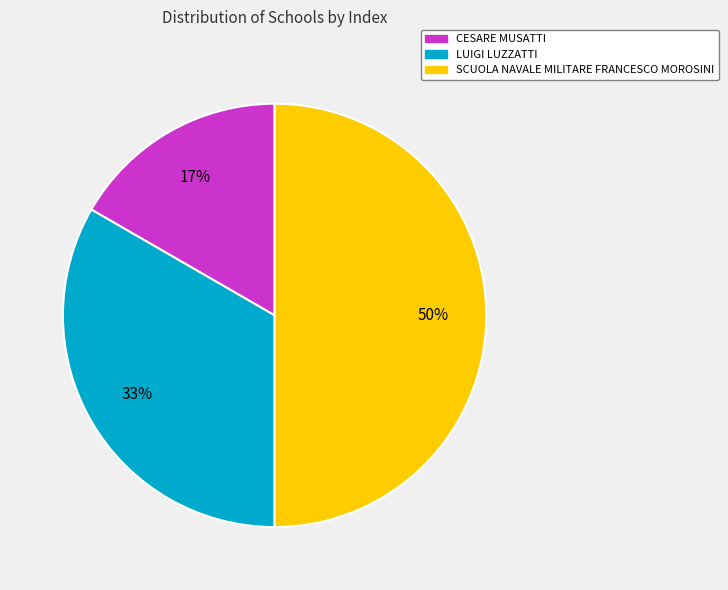

The CESARE MUSATTI slice represents 17% of the pie. True or false?

True